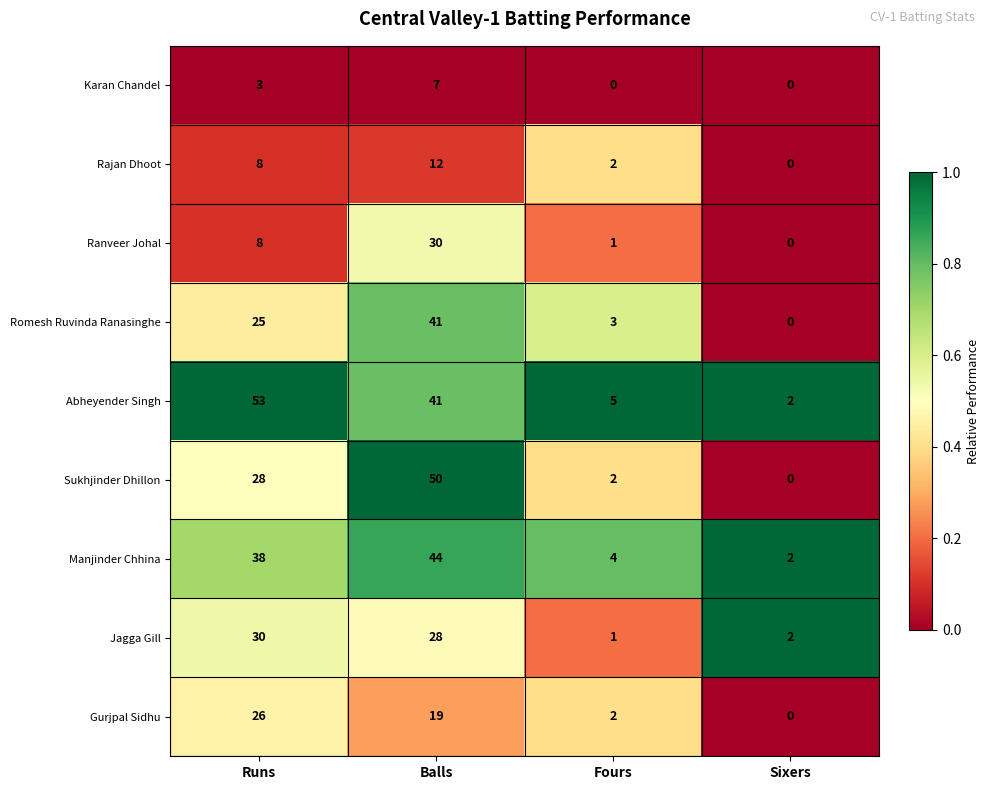

List the labels in order of Ranveer Johal value, smallest first.

Sixers, Fours, Runs, Balls